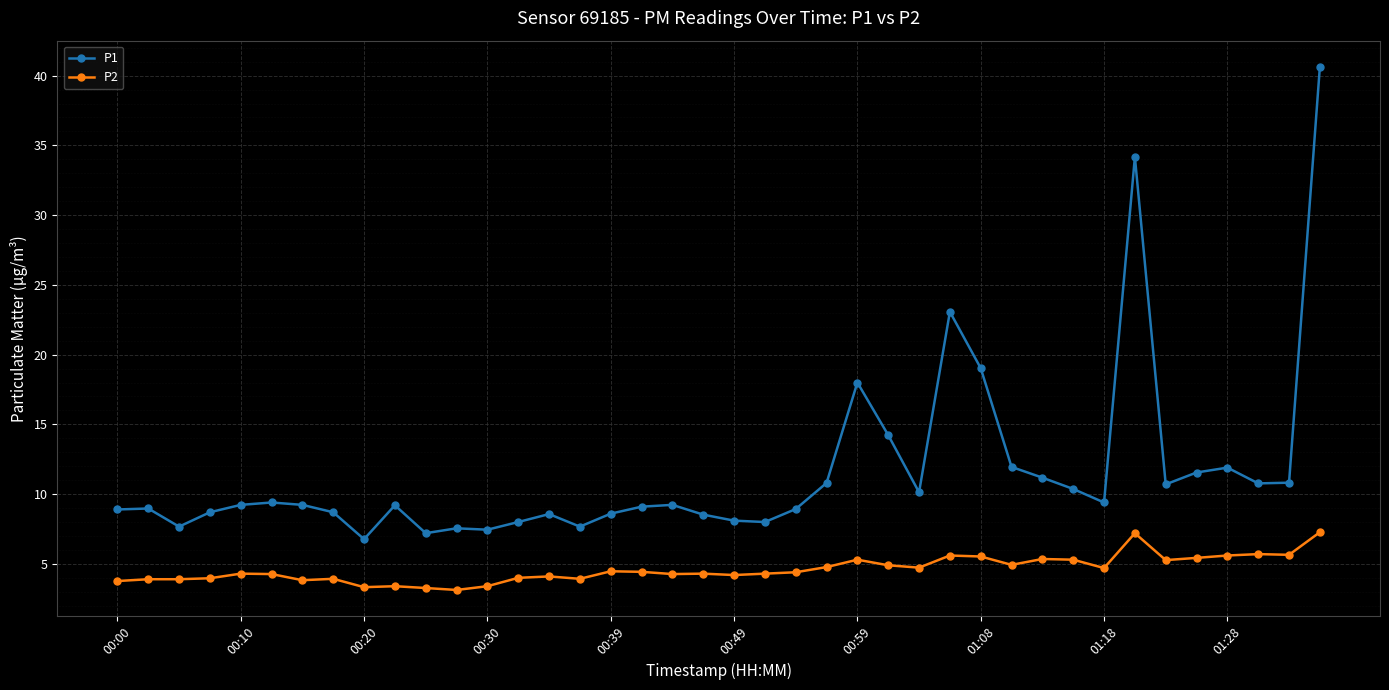

What is the value of the P1 point at the 2nd from the left?

9.0